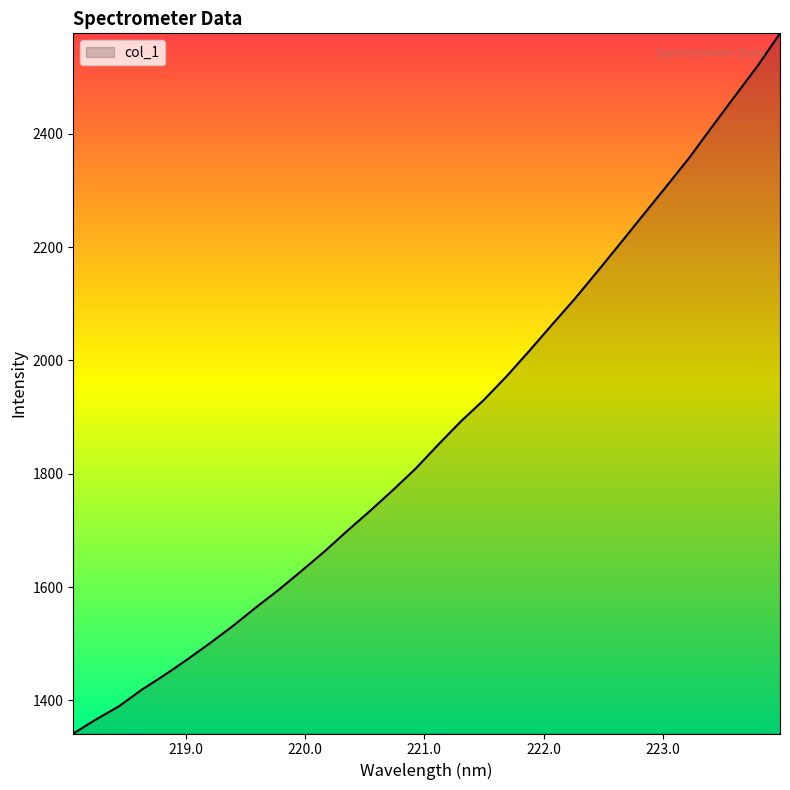

What is the smallest value displayed?

1341.6